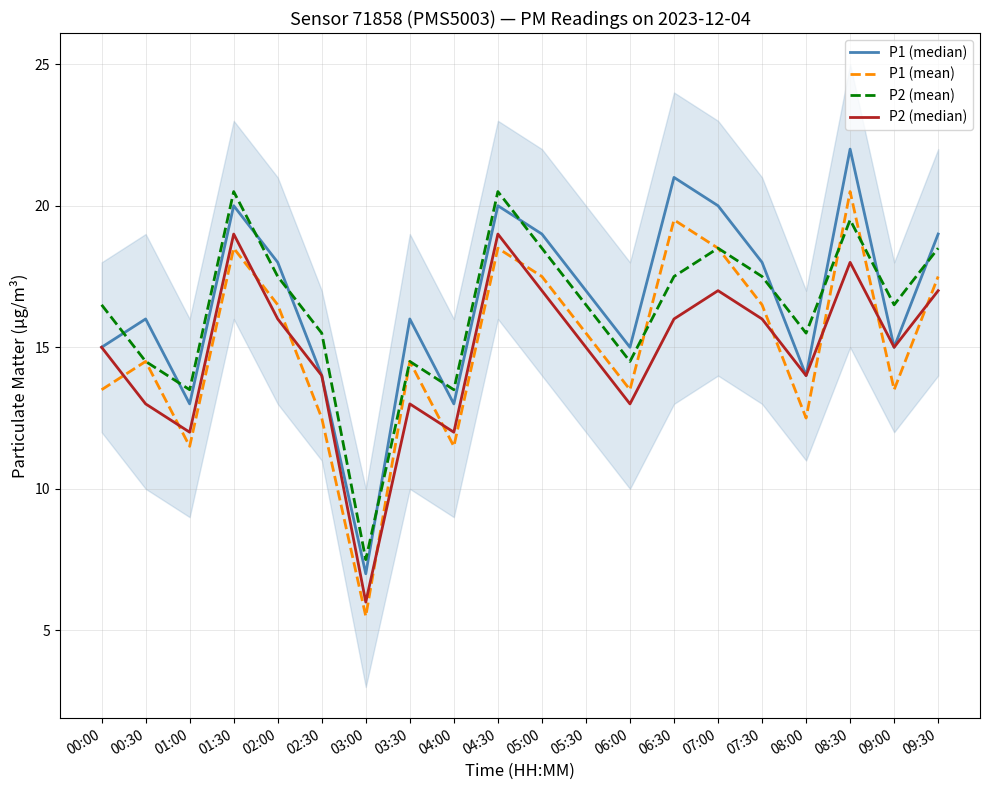

After their last crossing, which series has the higher values: P2 (mean) or P1 (median)?

P1 (median)